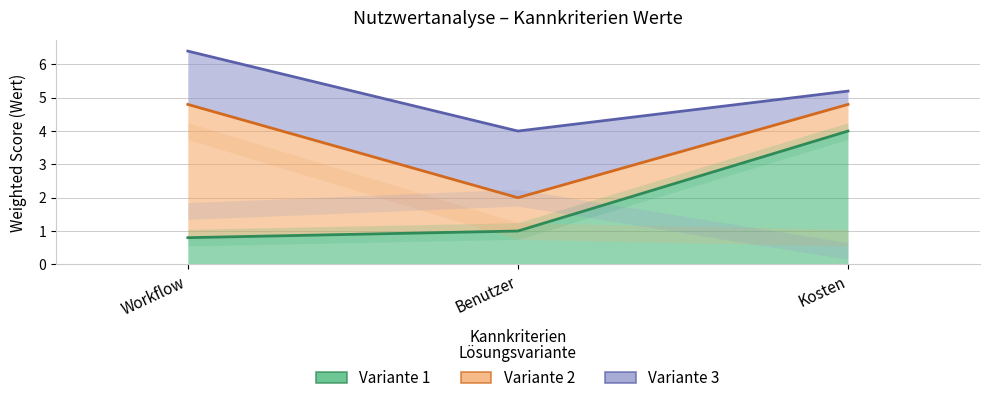

What position from the left is Kosten?

3